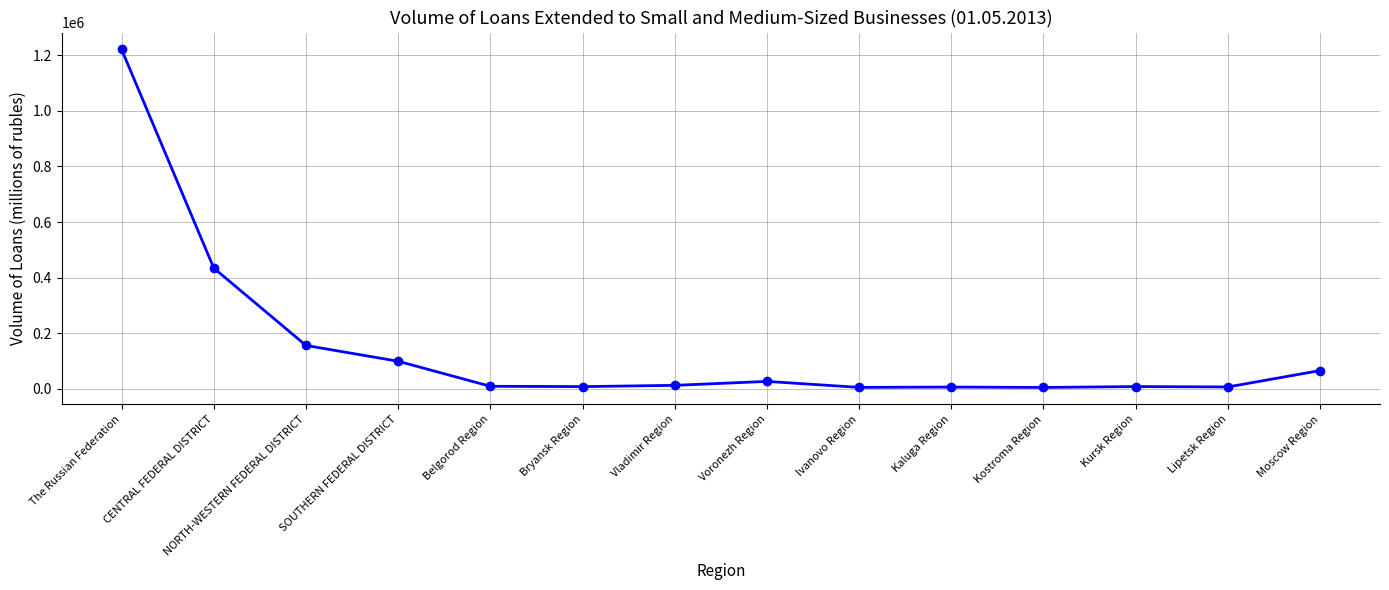

What is the maximum value shown in the chart?

1221313